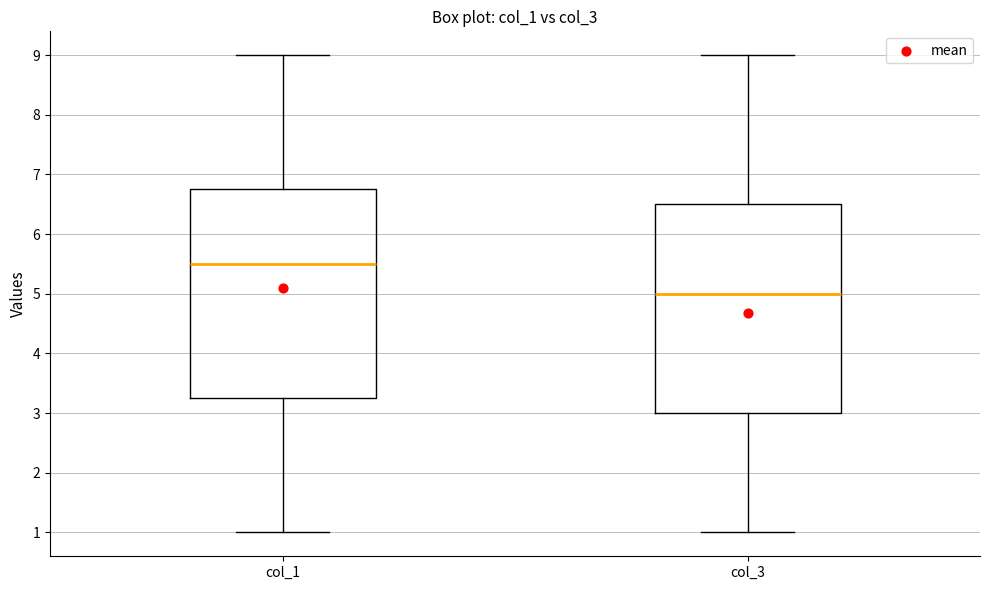

Which box's median line is the highest?

col_1